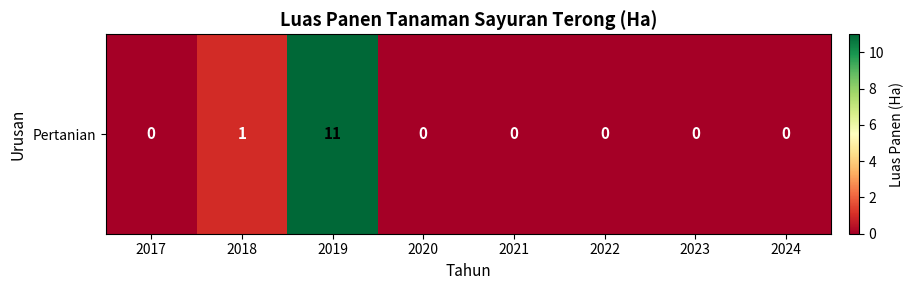

The value at 2018 is 1. True or false?

True